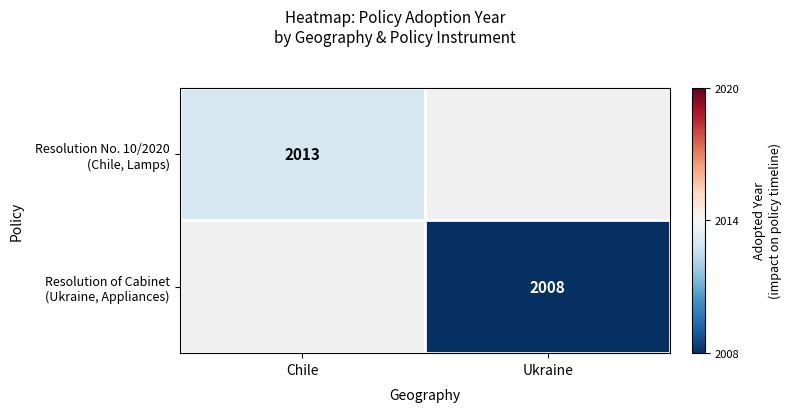

What is the highest value of the Resolution No. 10/2020 (Chile, Lamps) series?

2013.0